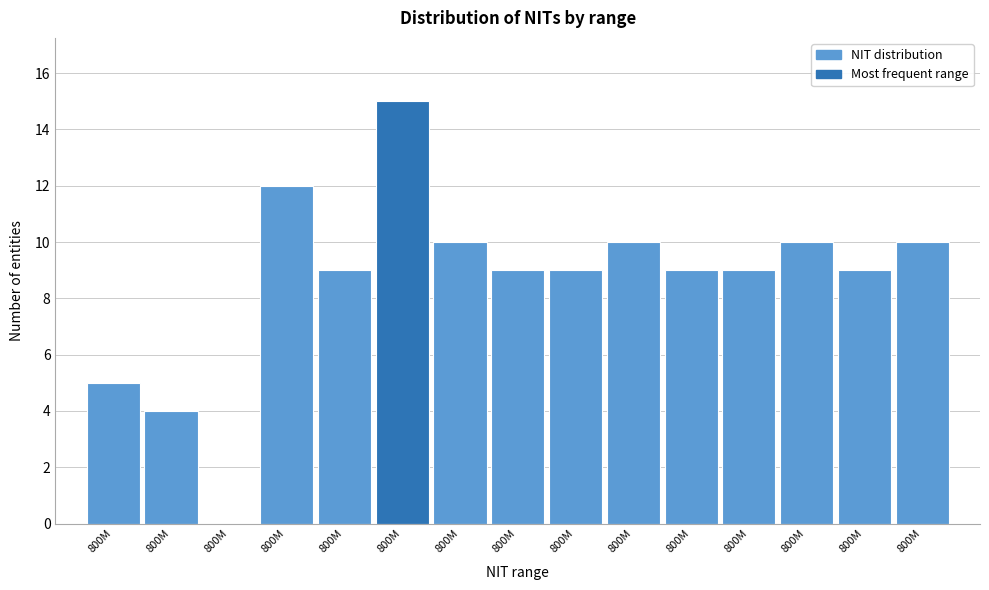

How many positive values are there?

14